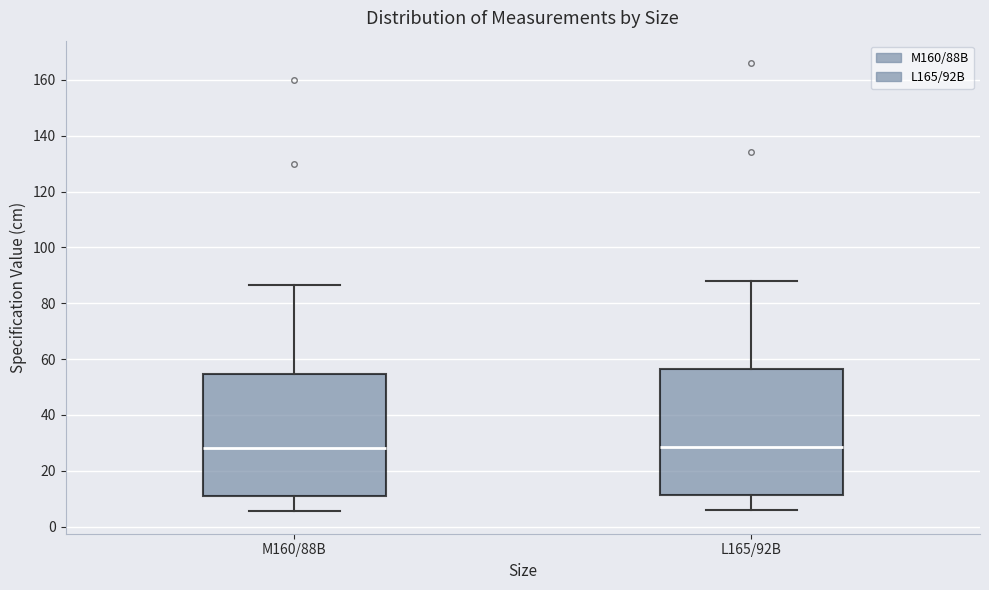

Where is the lower edge of the box for L165/92B on the y-axis? The values are not printed on the chart, so give them approximately, as read against the axis.

12